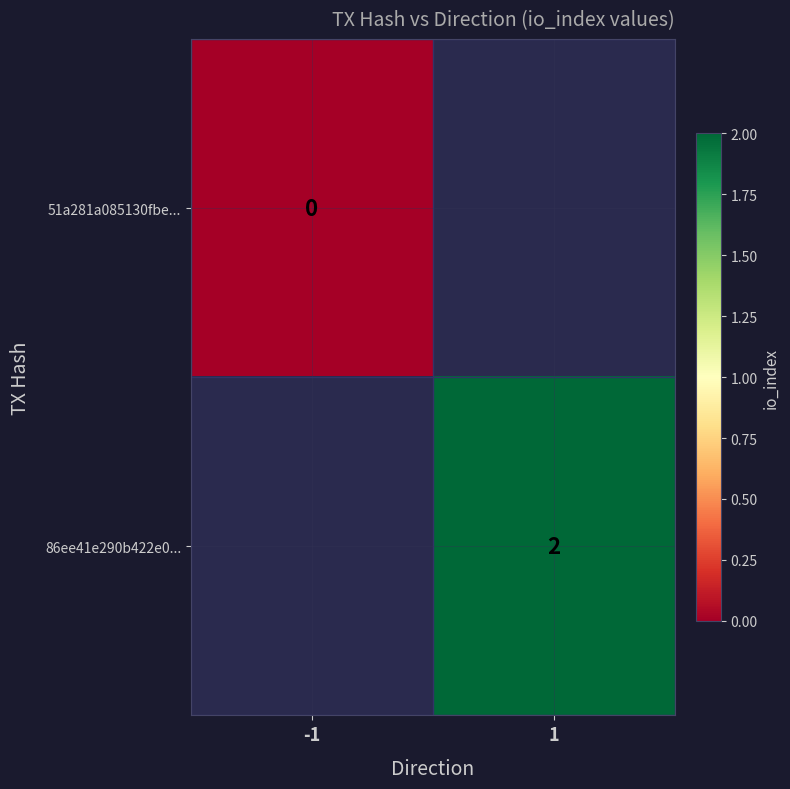

Is it true that 86ee41e290b422e0... equals 1 at 1?

False